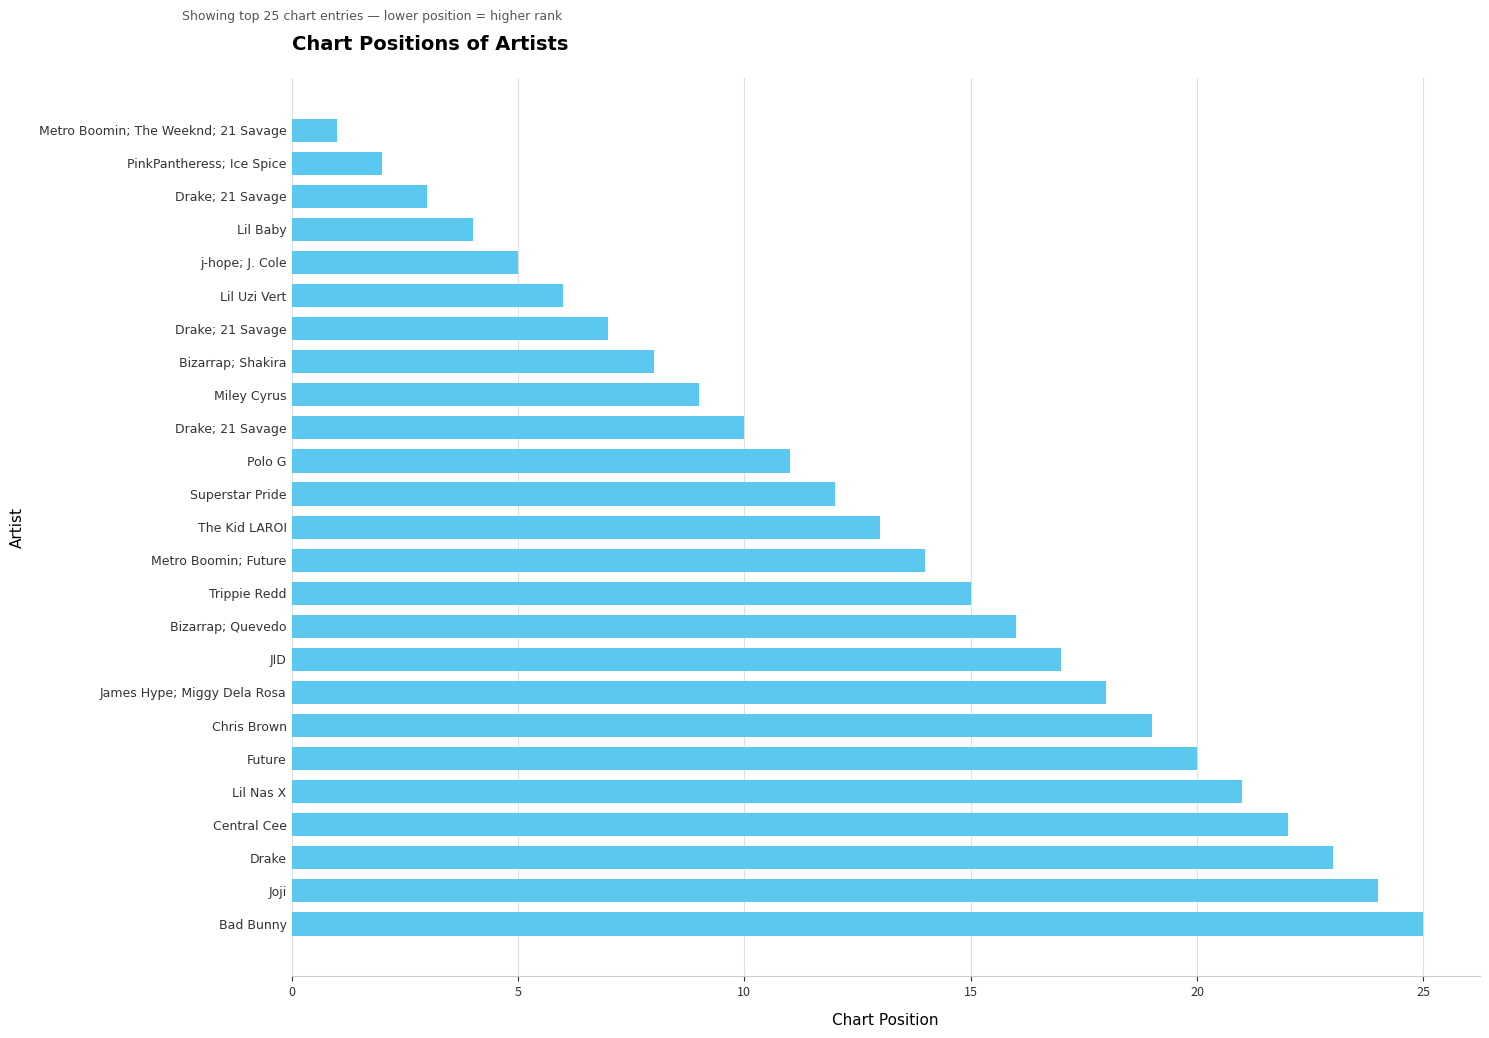

How many categories are shown in the chart?

25